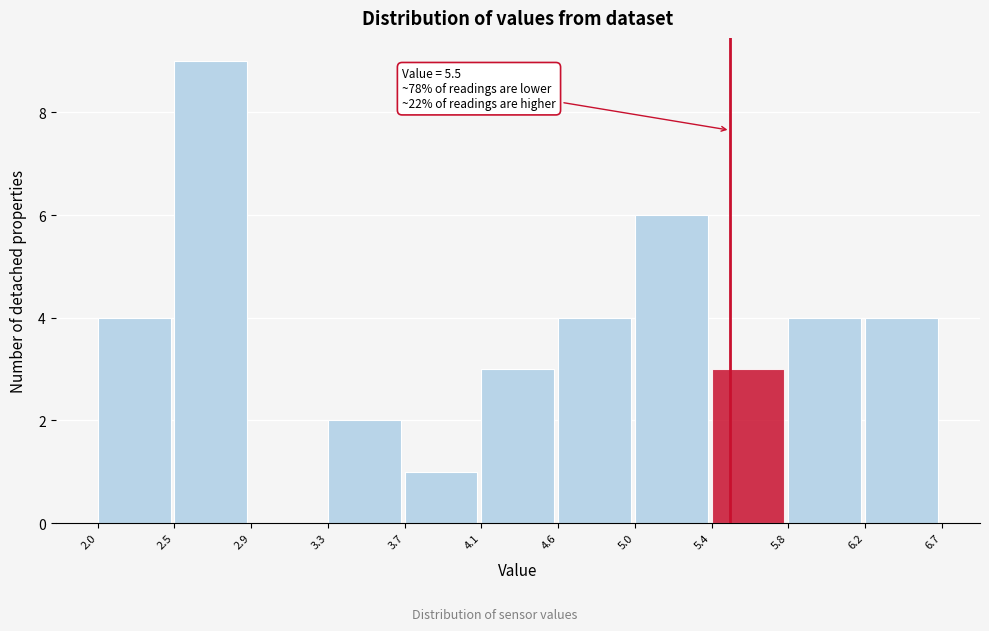

Over which range of the x-axis is the bar tallest?

2.5 to 2.9